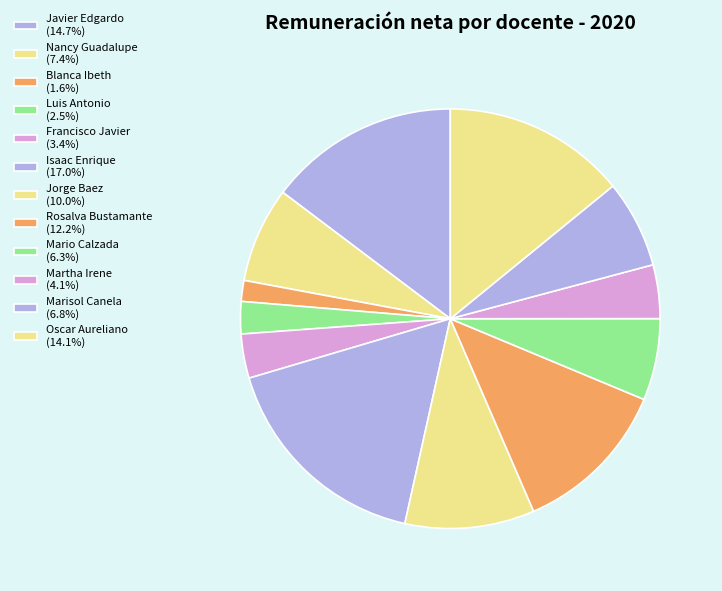

What is the largest slice in the pie chart?

Isaac Enrique